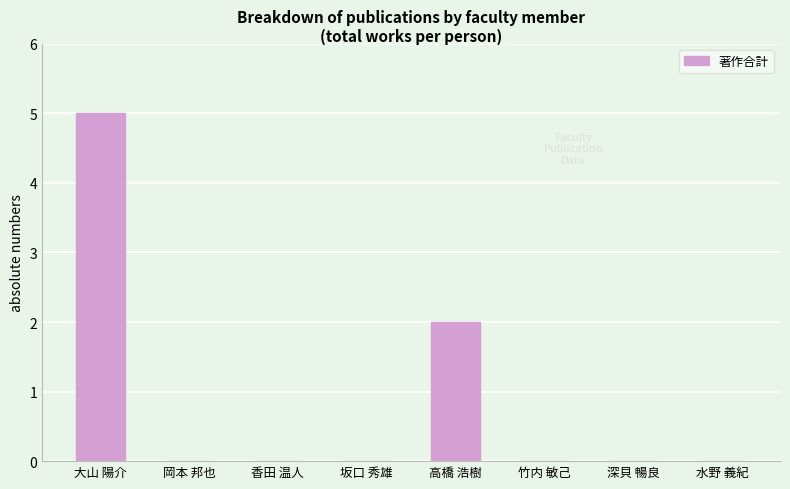

What is the greatest value displayed?

5